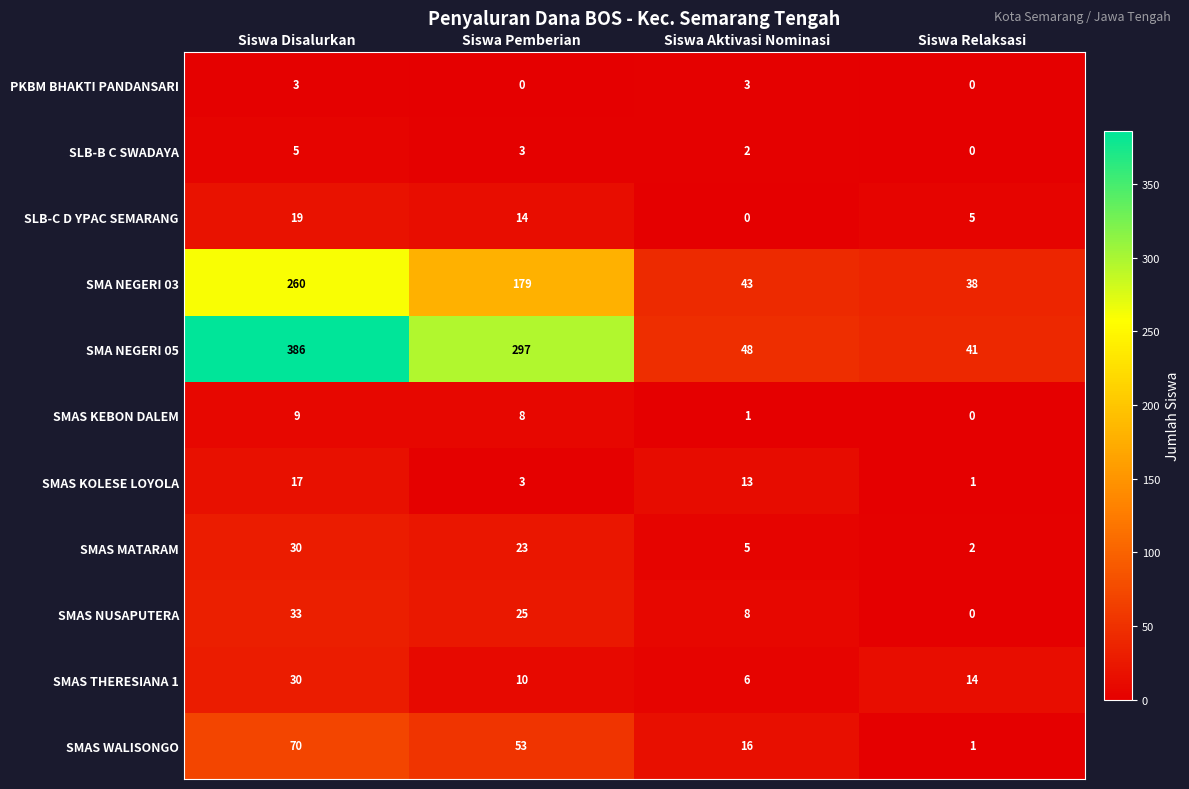

At which category is the sum across all series the highest?

Siswa Disalurkan